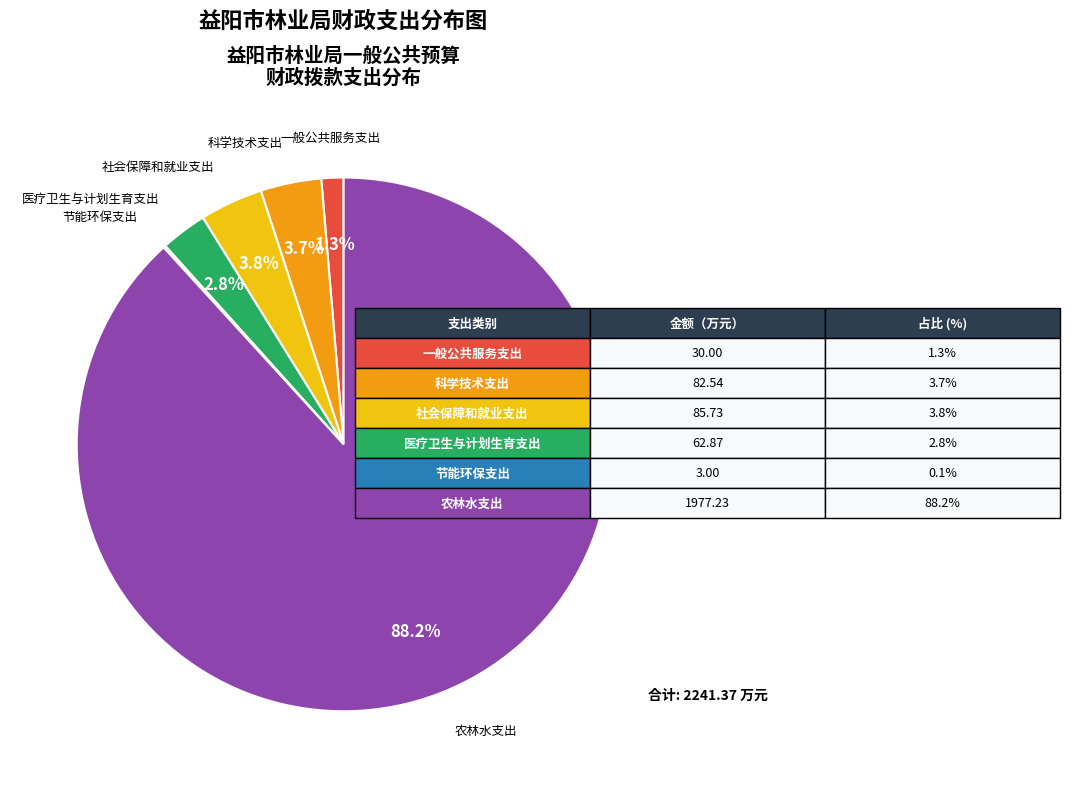

Is there any slice that represents more than half of the pie?

Yes